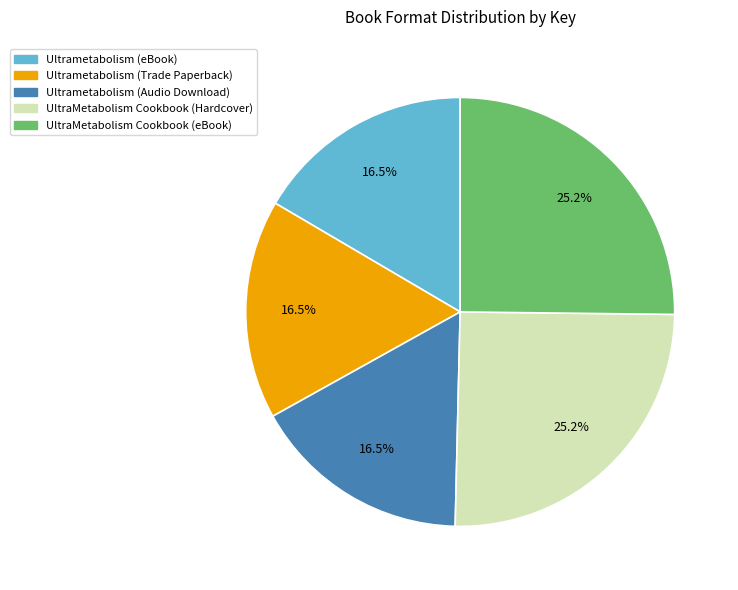

Is it true that UltraMetabolism Cookbook (eBook) is 33% of the pie?

False